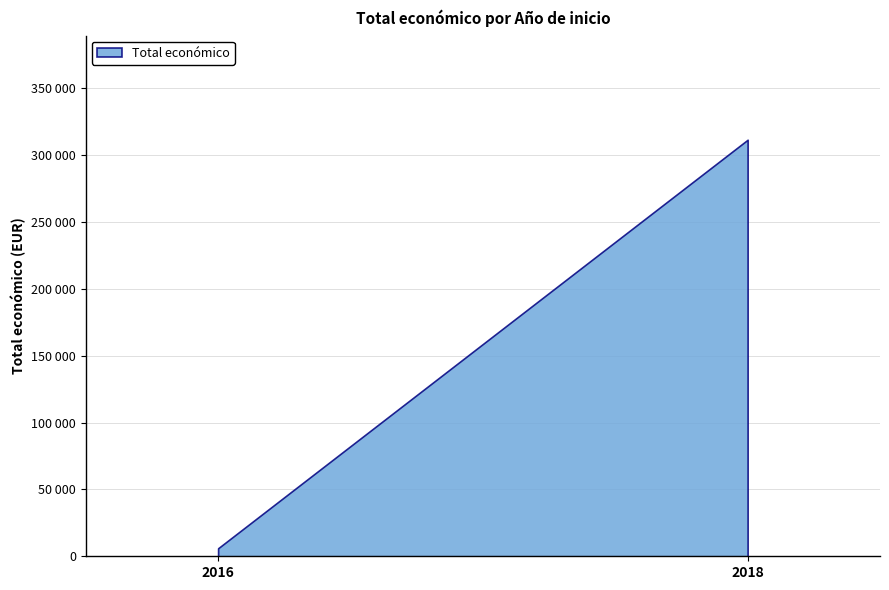

What is the average value?

158776